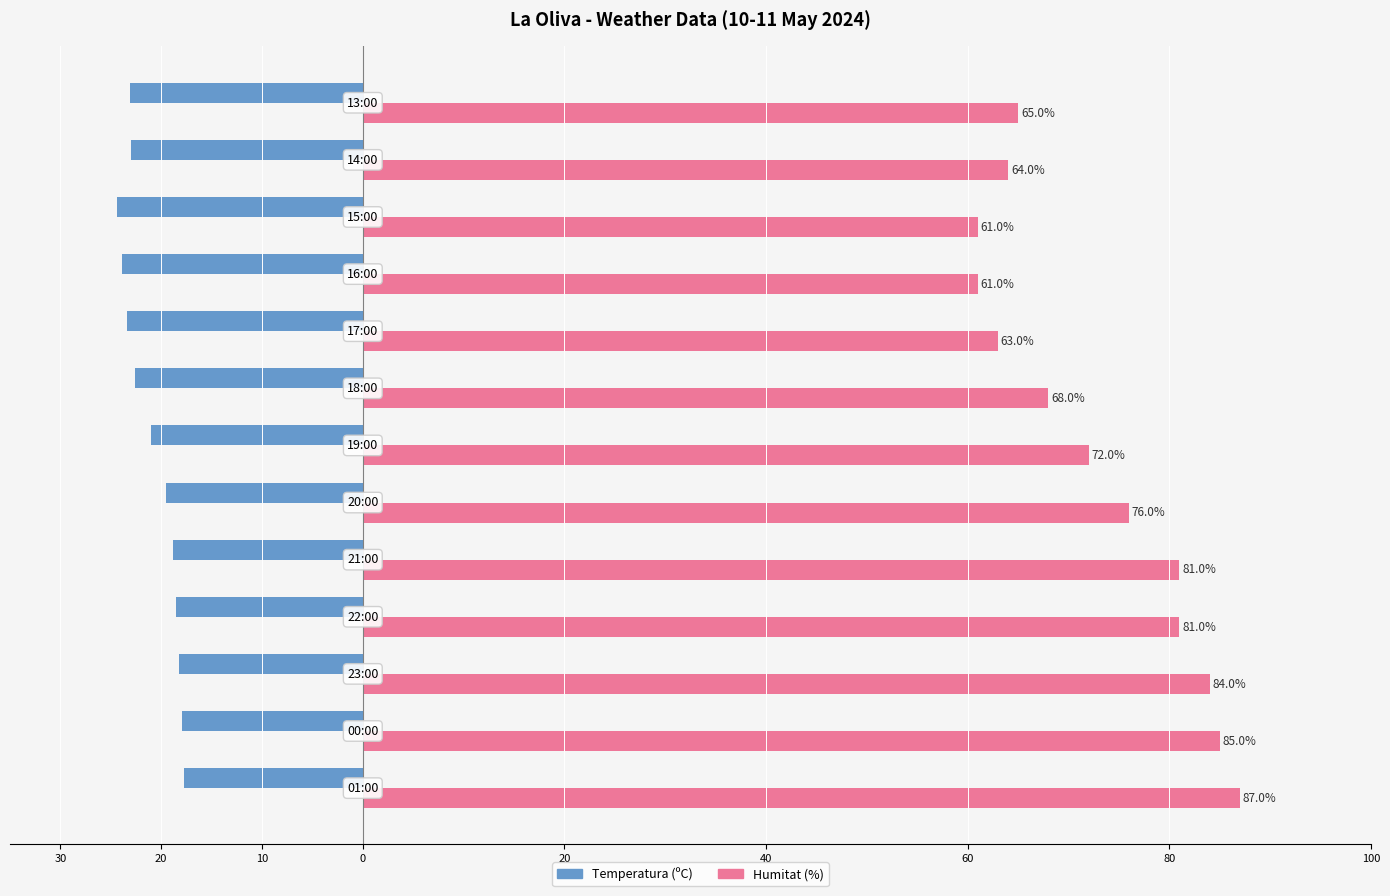

Which series has the widest spread of values?

Humitat (%)